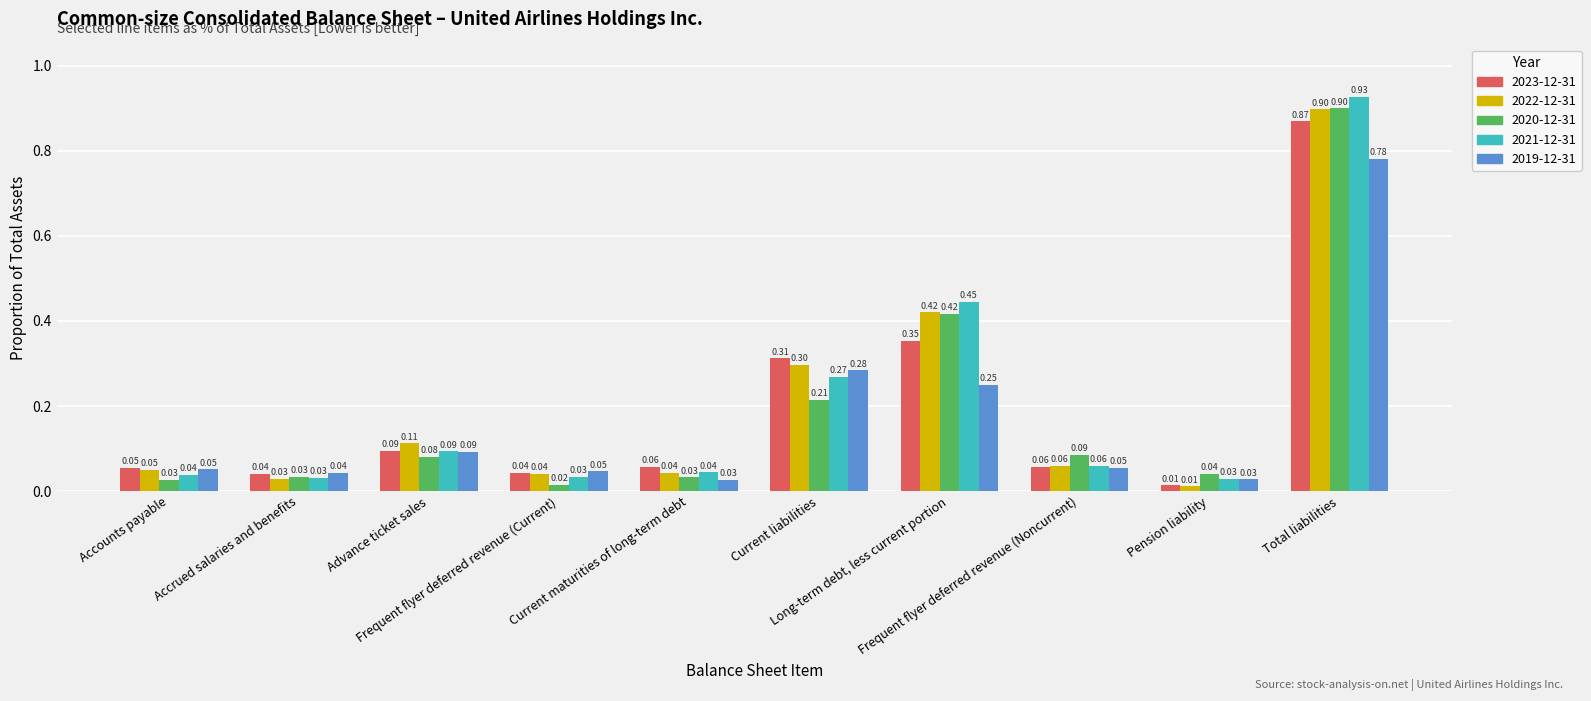

What is the difference between the maximum and second lowest values in the 2022-12-31 series?

0.9